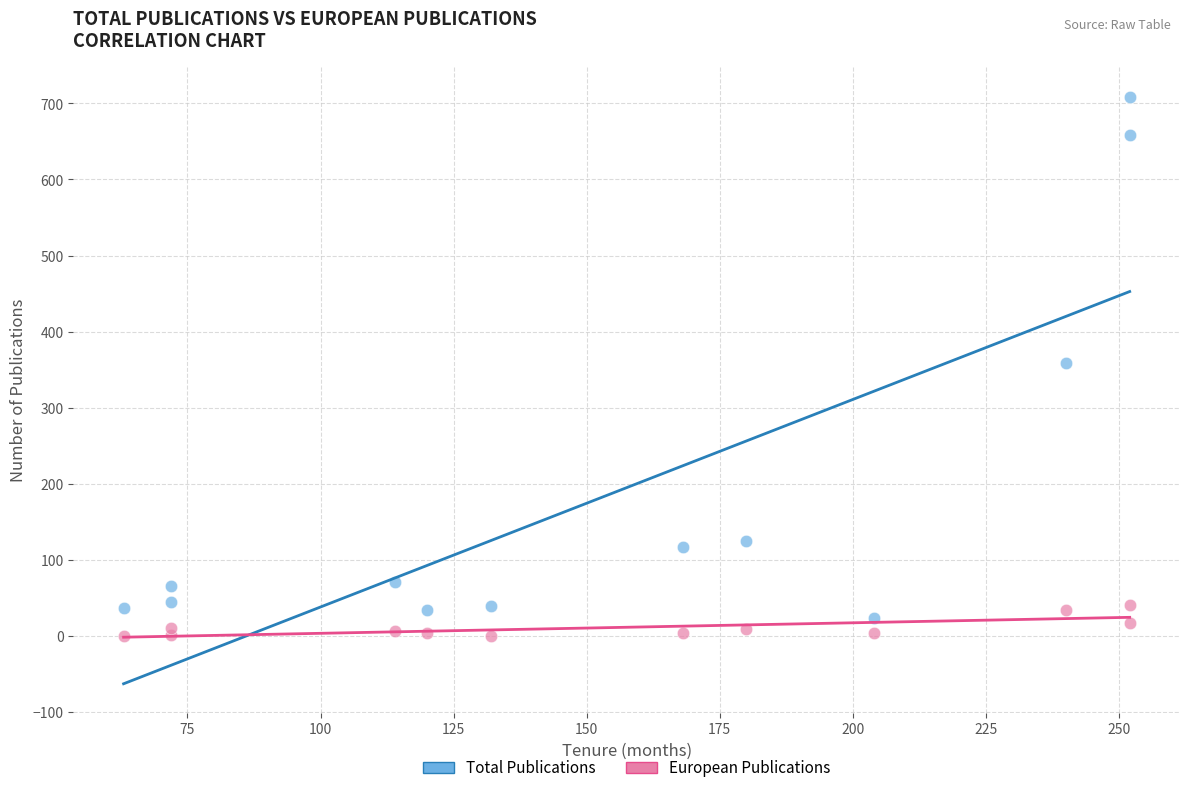

What are all the series names shown in the legend?

Total Publications, European Publications